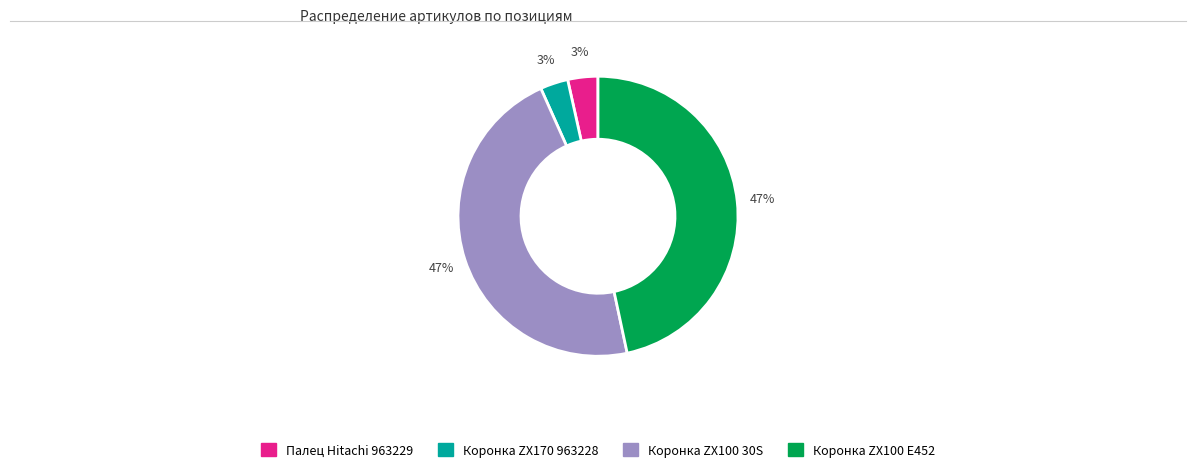

Is there a majority slice in this chart?

No